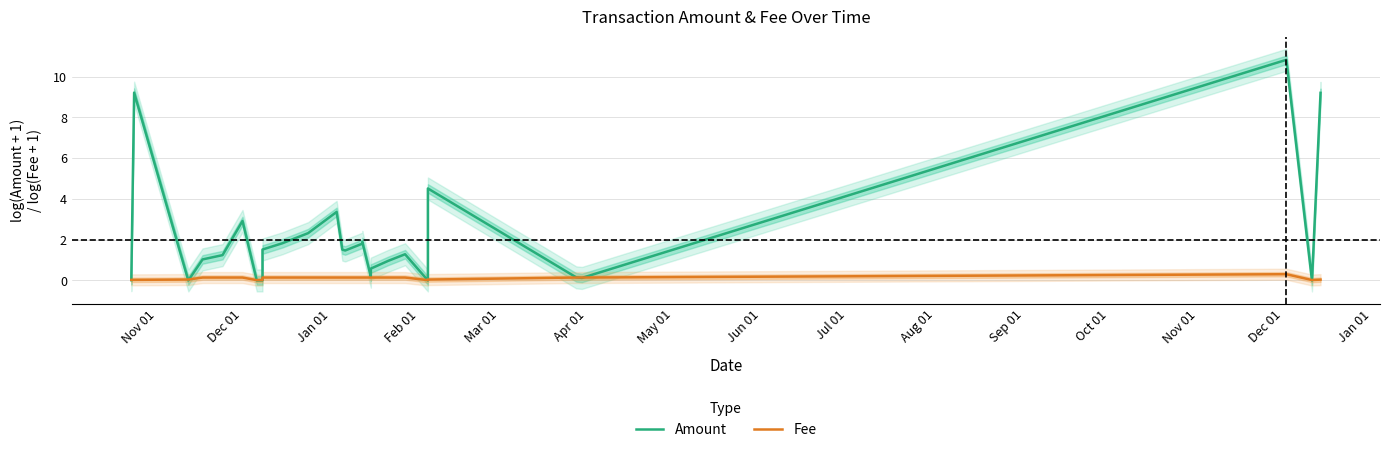

How many lines are shown in the chart?

2